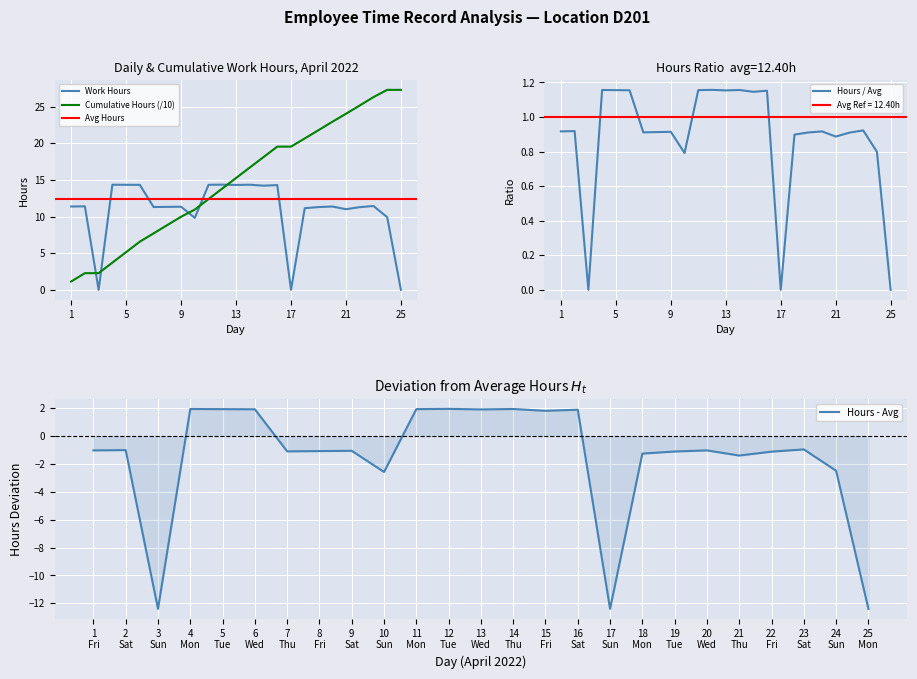

Does the chart display data point markers on the line(s)?

No